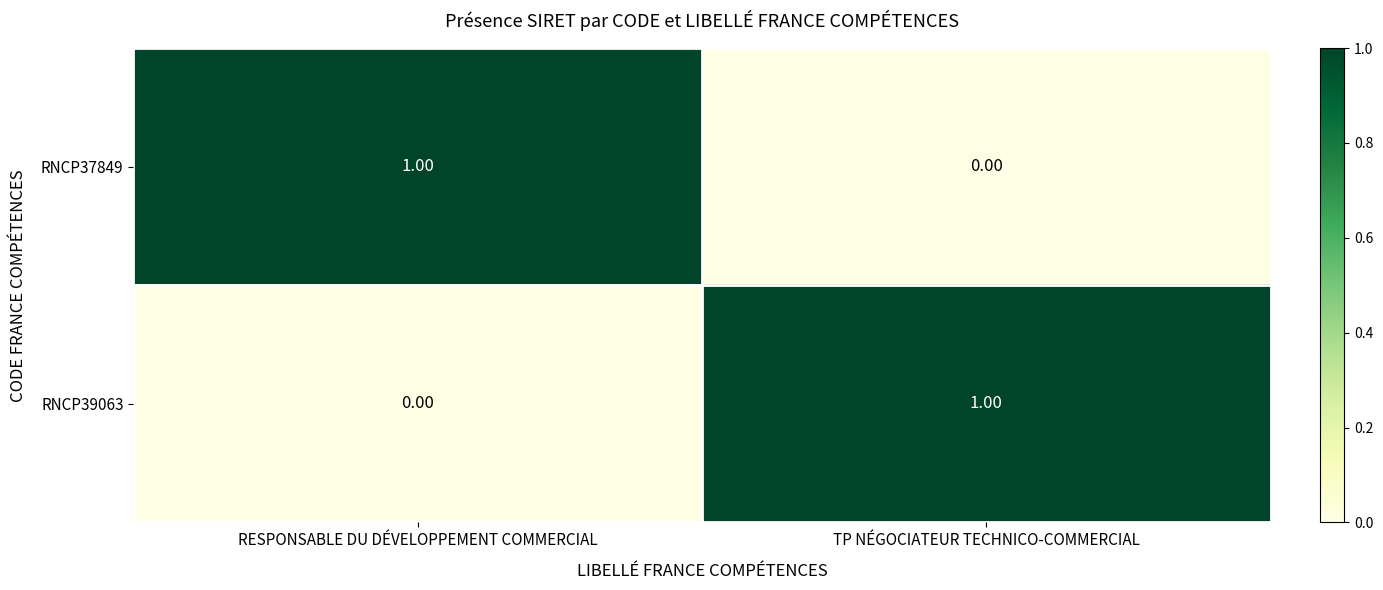

Where is RNCP37849 nearest to the value 0?

TP NÉGOCIATEUR TECHNICO-COMMERCIAL